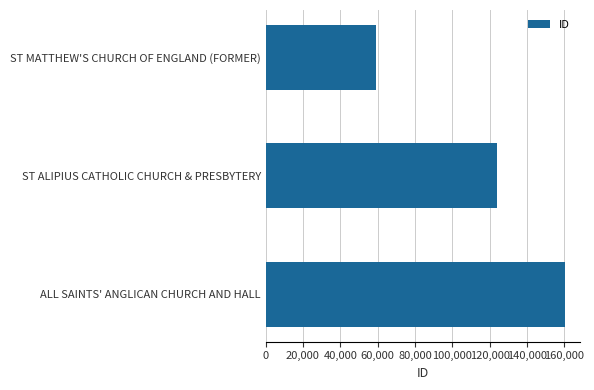

Approximately how many times larger is the value at ST ALIPIUS CATHOLIC CHURCH & PRESBYTERY compared to ALL SAINTS' ANGLICAN CHURCH AND HALL?

0.8